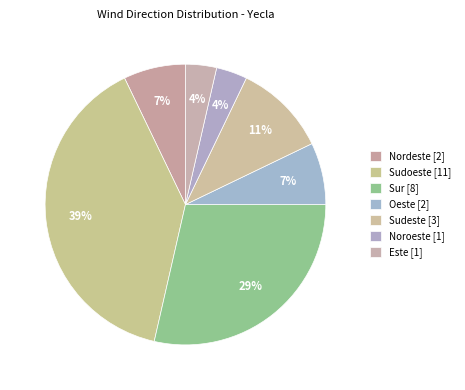

How many segments does this pie chart have?

7